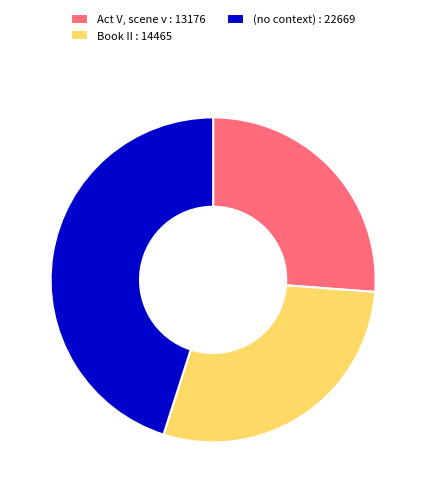

How many slices are in this pie chart?

3